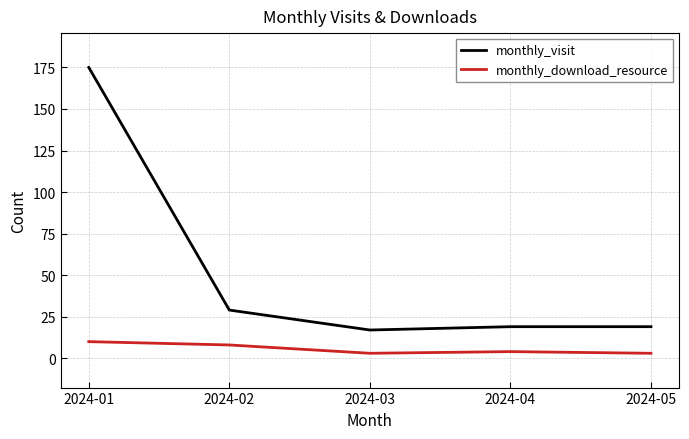

What is the minimum value for monthly_visit?

17